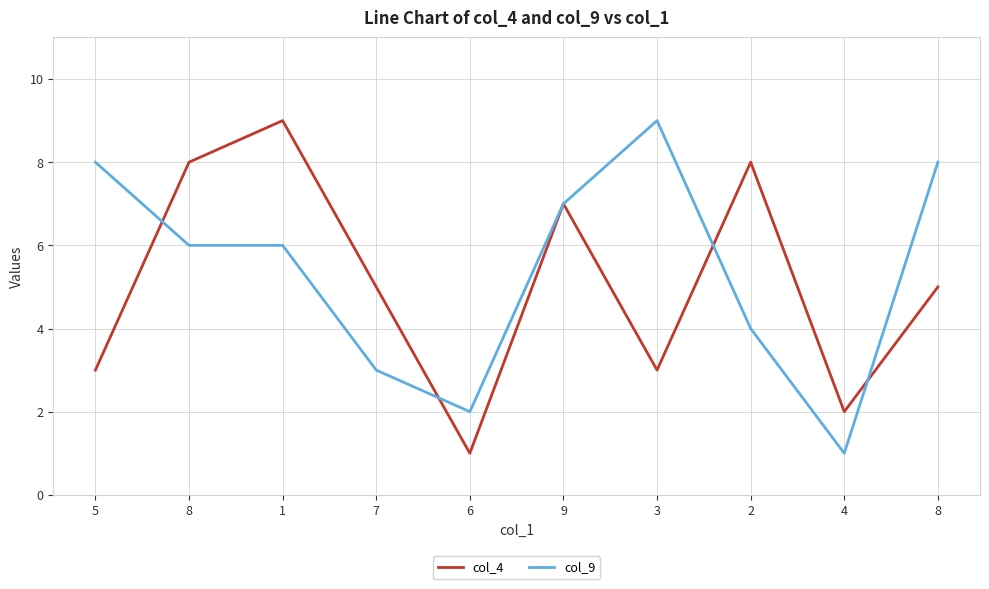

List the labels in order of col_9 value, smallest first.

4, 6, 7, 2, 8, 1, 9, 5, 8, 3